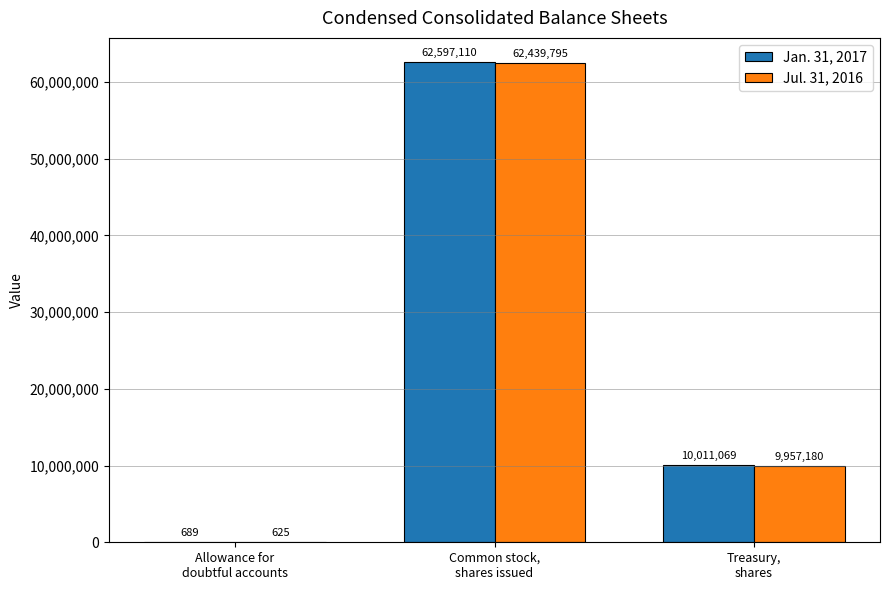

What is the difference between the Jan. 31, 2017 values at Common stock,
shares issued and Allowance for
doubtful accounts?

62596421